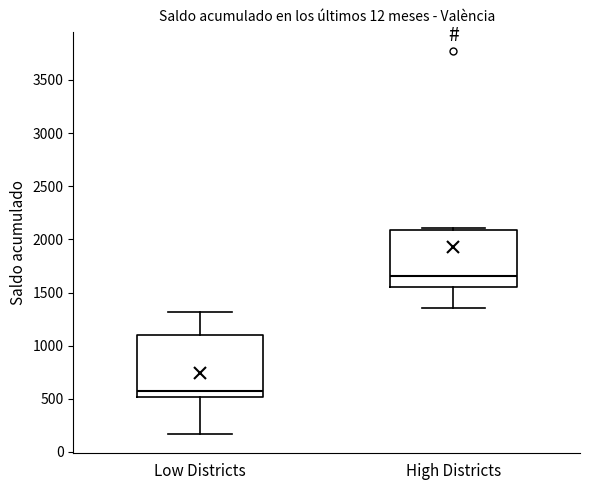

Where is the upper edge of the box for Low Districts on the y-axis? The values are not printed on the chart, so give them approximately, as read against the axis.

1100